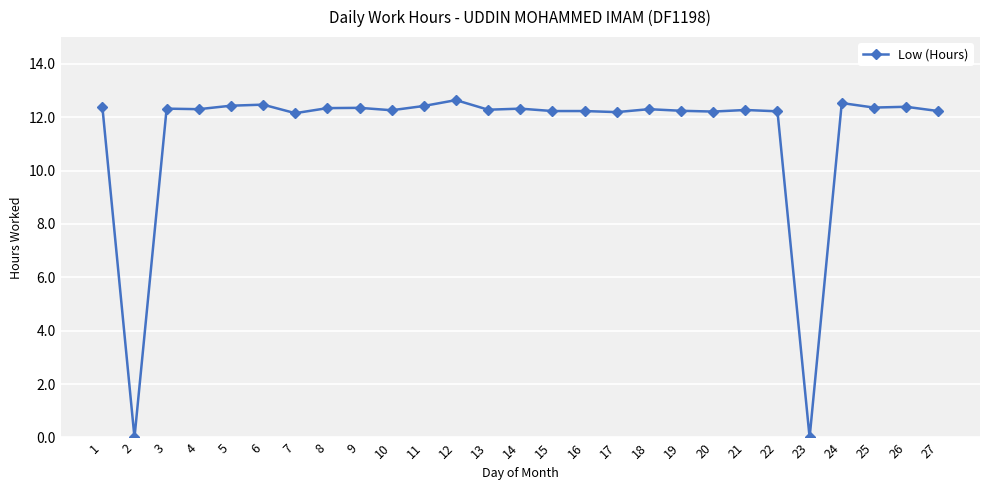

What is the value of the 4th point from the left?

12.3